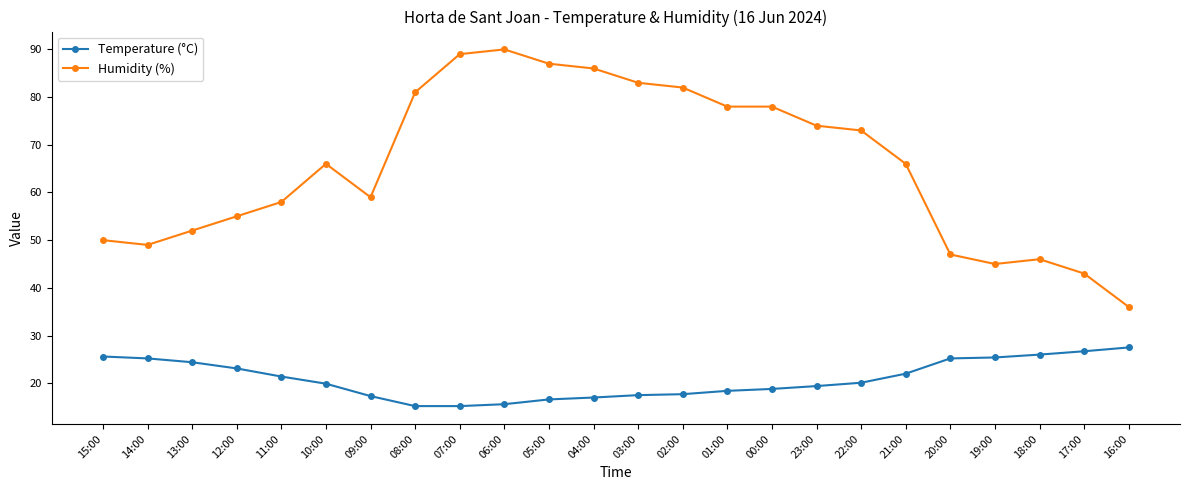

What is the difference between the second highest and minimum values in the Temperature (°C) series?

11.5